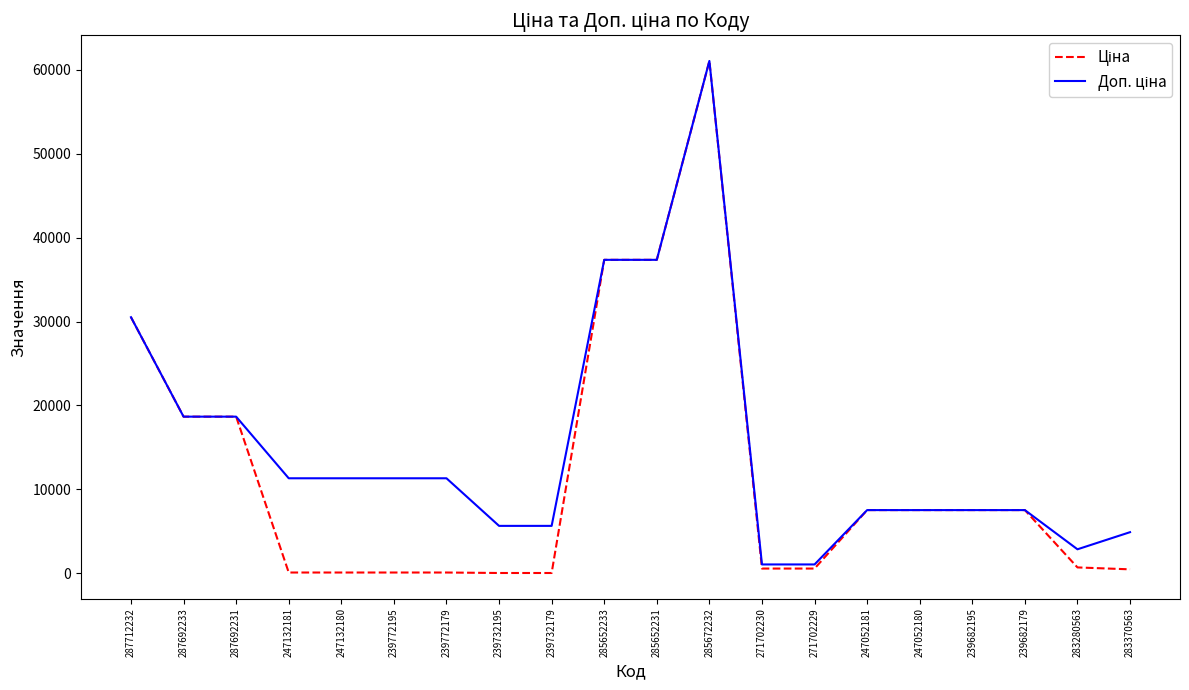

Which label corresponds to the largest value in the chart?

285672232